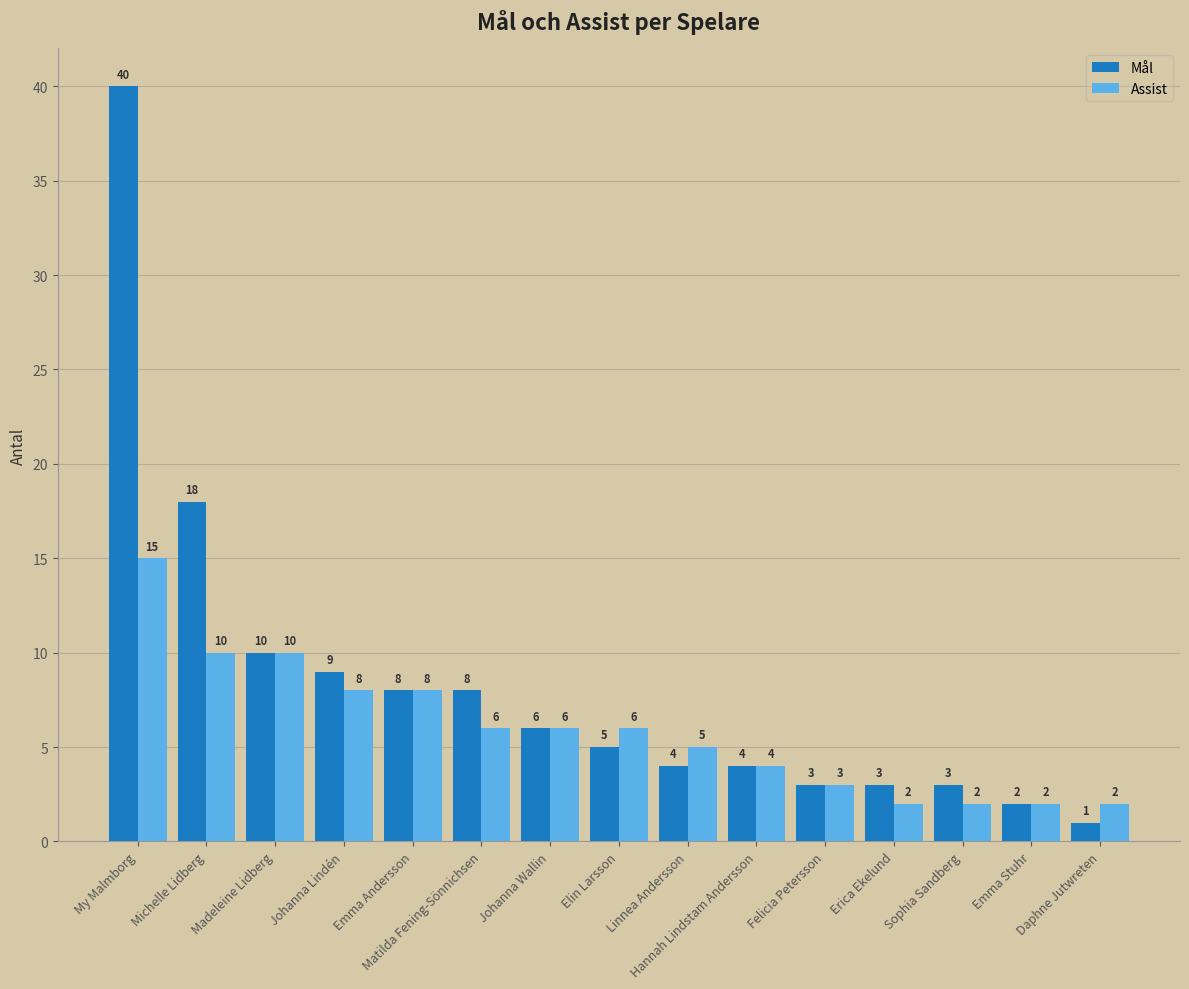

Is the value of Mål at Erica Ekelund greater than the value of Assist at Johanna Lindén?

No